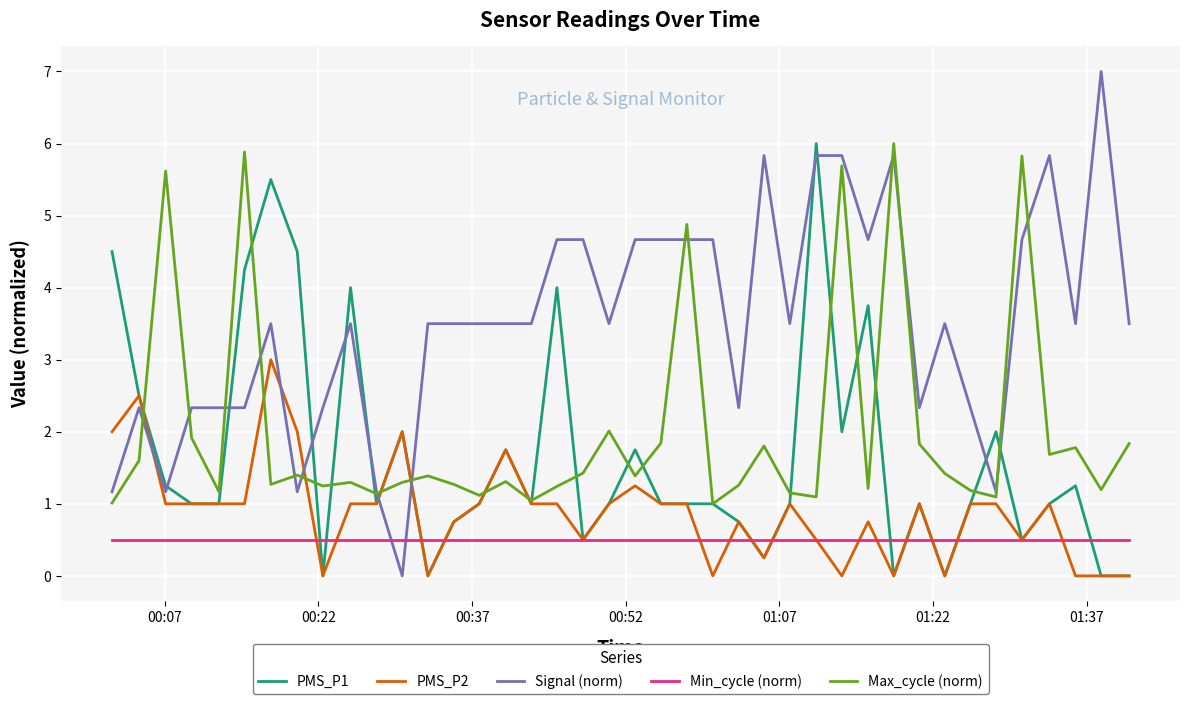

Which series has the largest range (max minus min)?

Signal (norm)